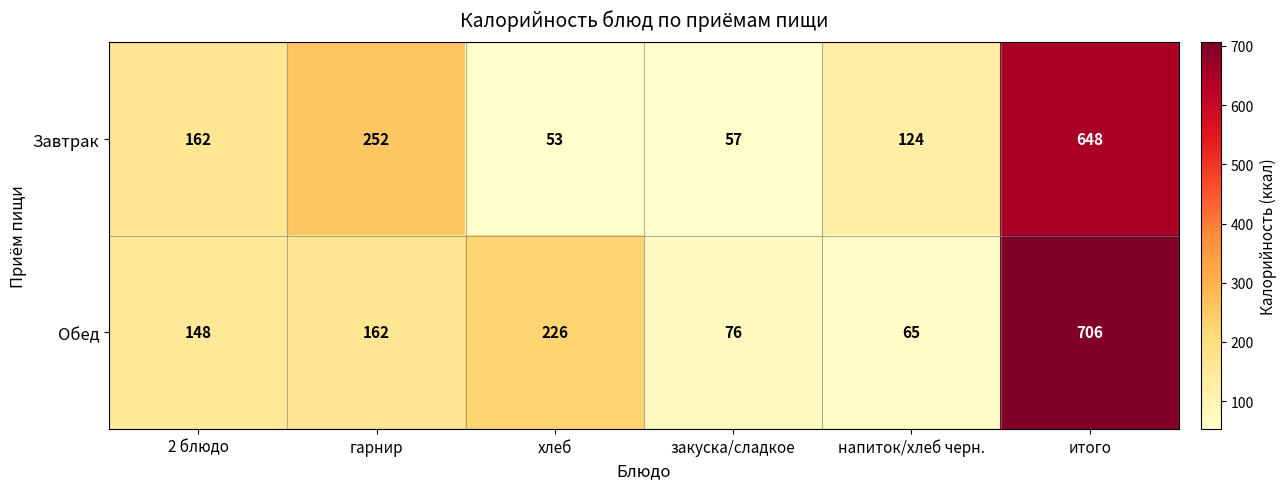

What is the spread (max minus min) of values at гарнир?

90